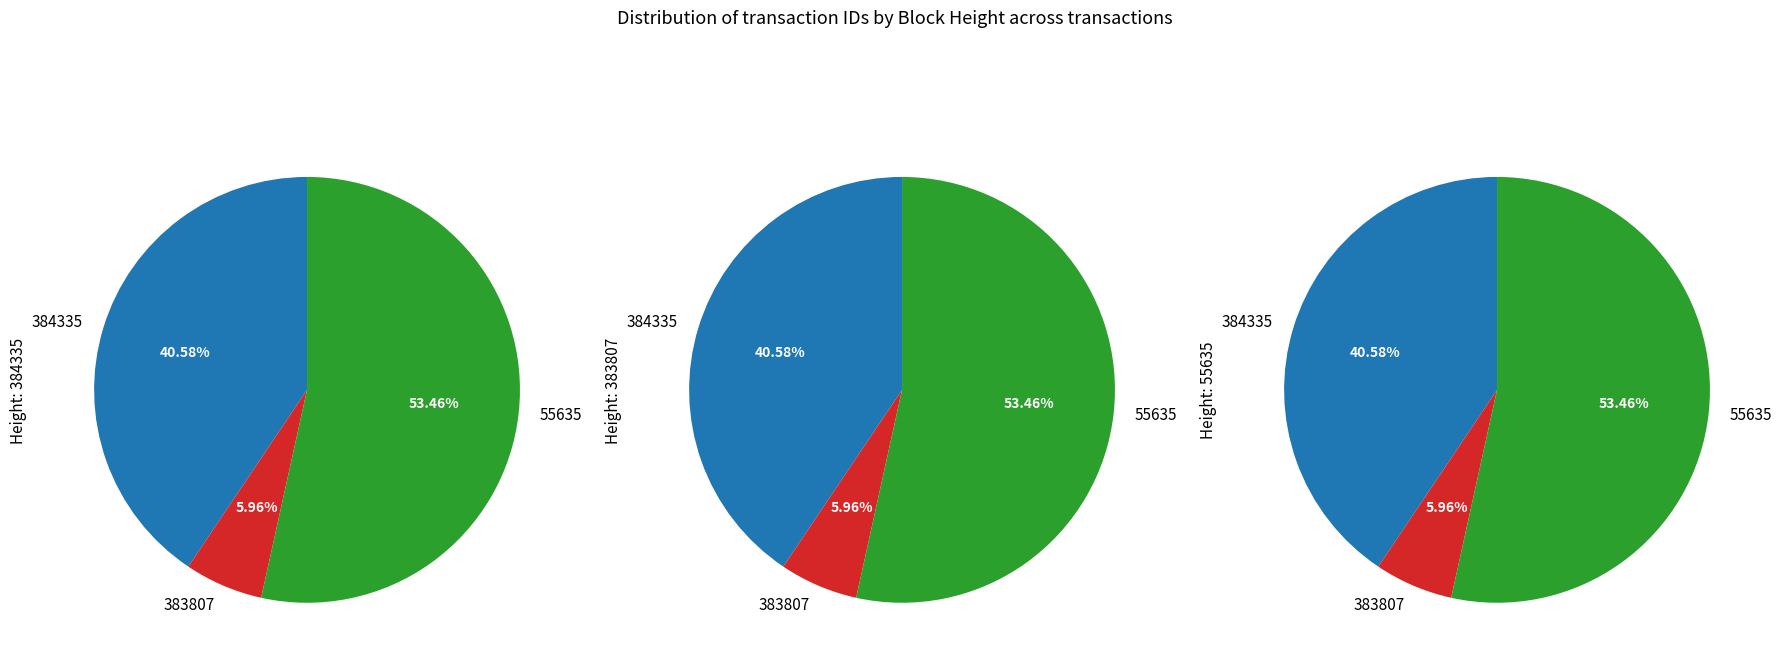

What is the total percentage of 383807 and 55635?

59.4%